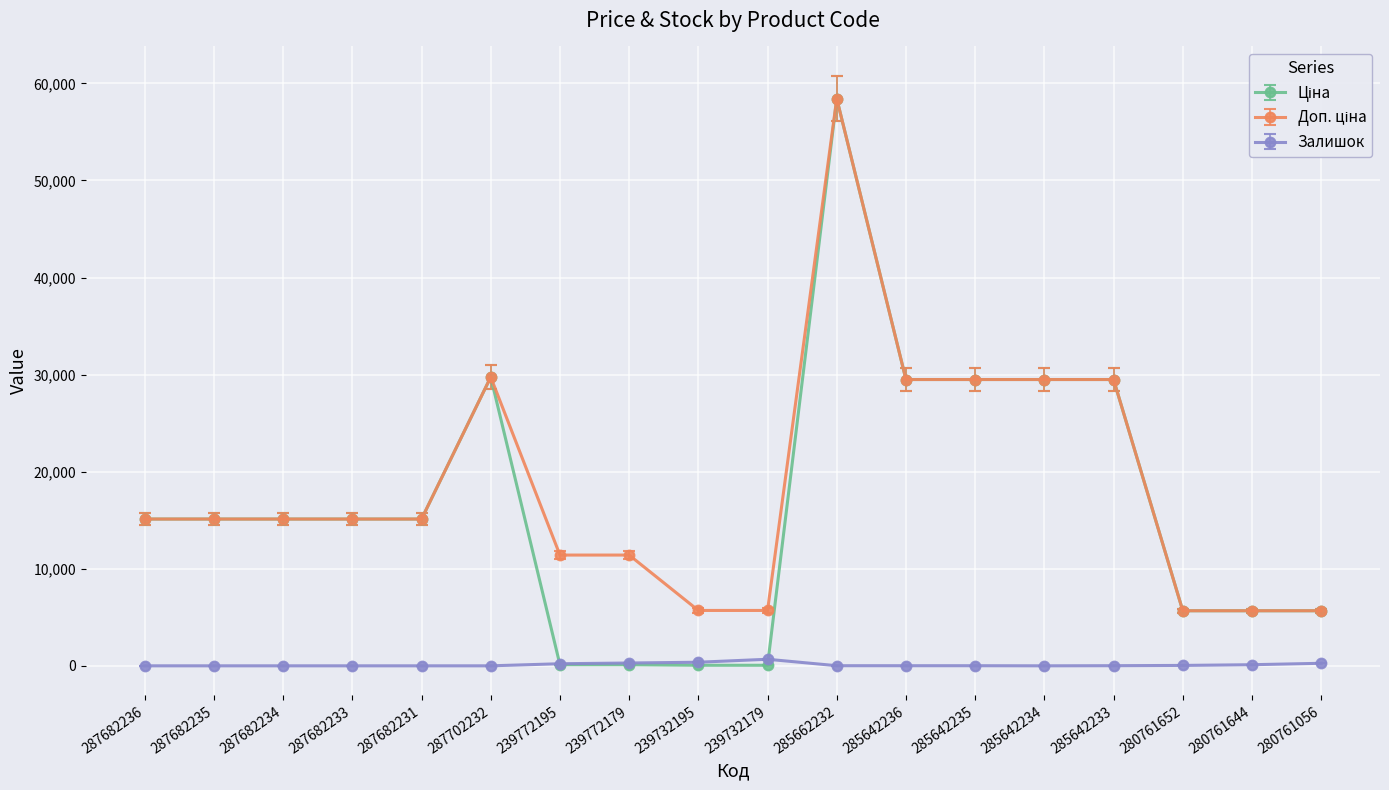

Is this an area chart (filled region under the line)?

No